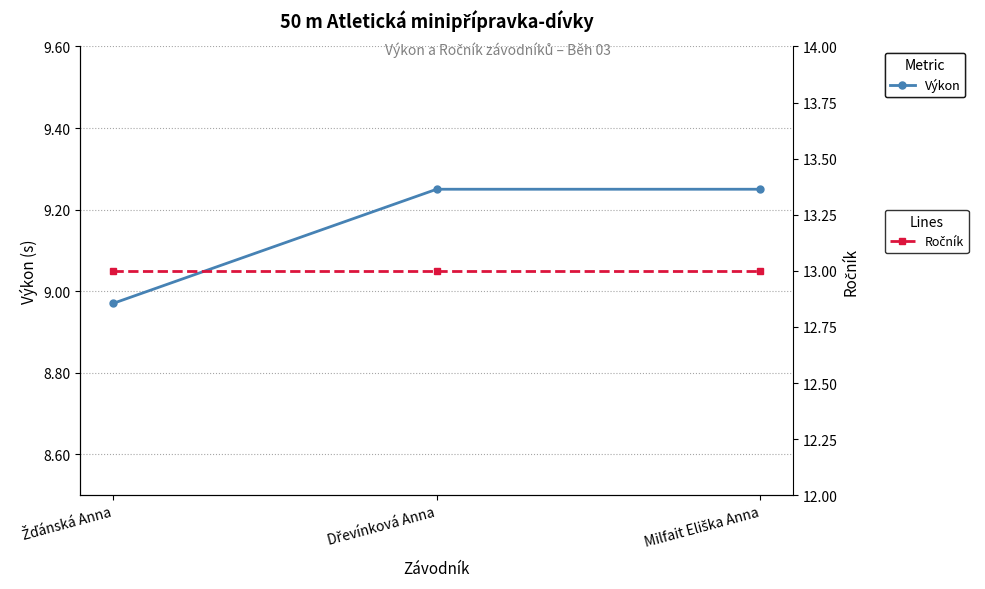

Rank the categories by Výkon value from lowest to highest.

Žďánská Anna, Dřevínková Anna, Milfait Eliška Anna